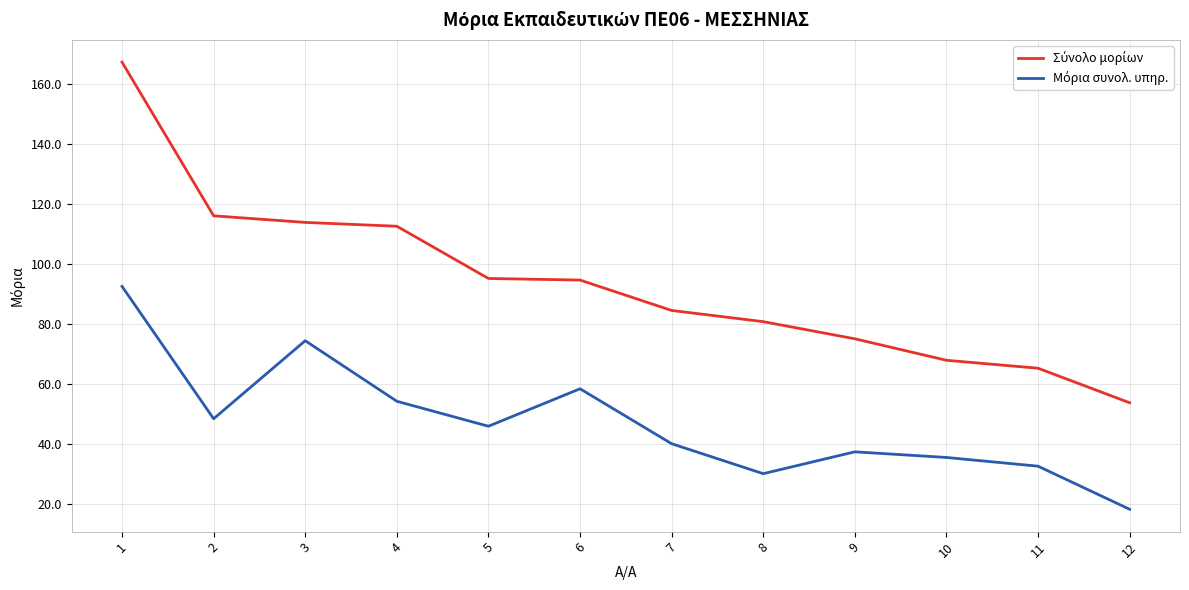

At which category does the chart reach its minimum across all series?

12